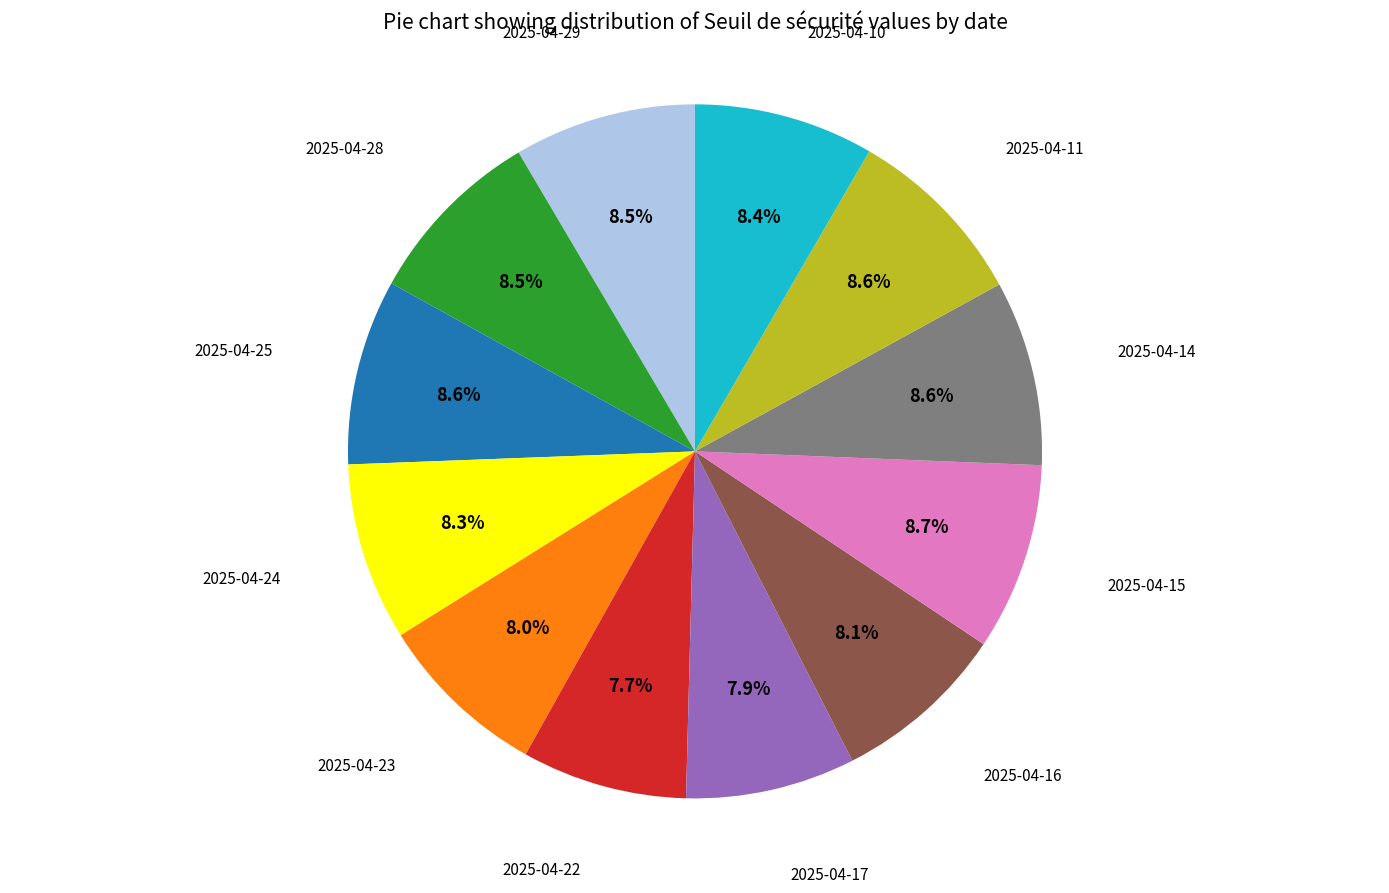

How many segments does this pie chart have?

12